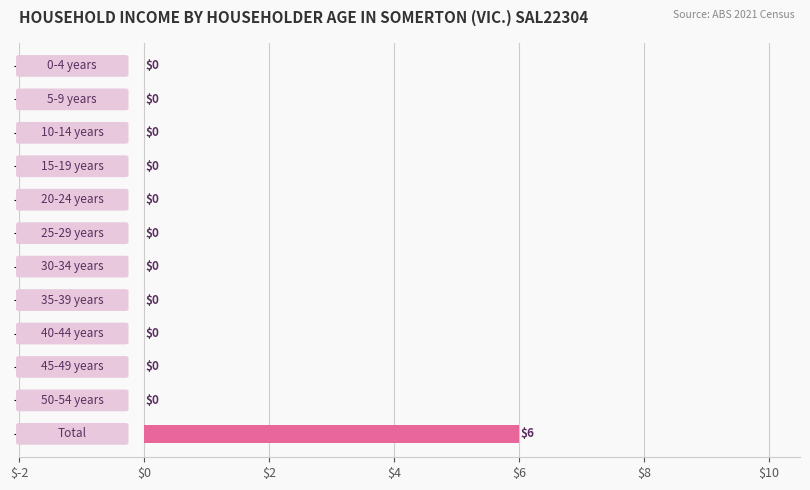

What is the sum of all values?

6